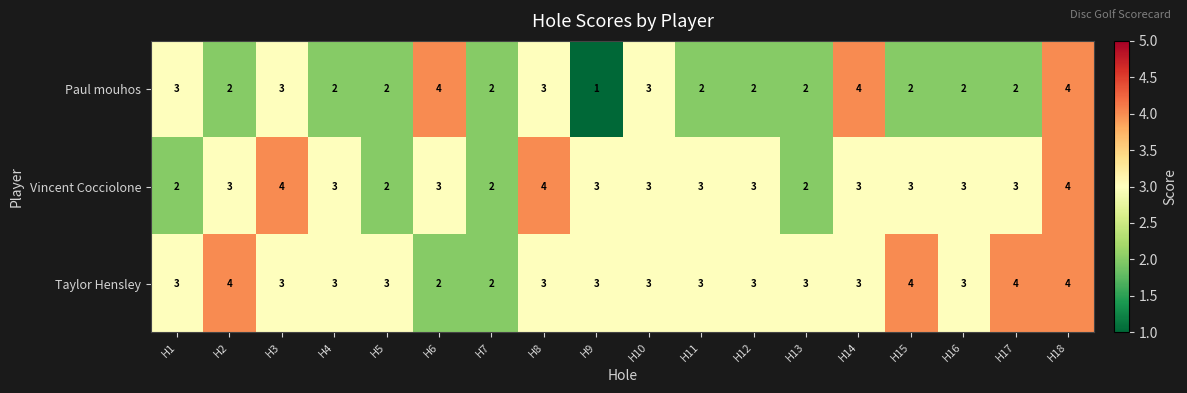

Rank the series by their average value, from lowest to highest.

Paul mouhos, Vincent Cocciolone, Taylor Hensley